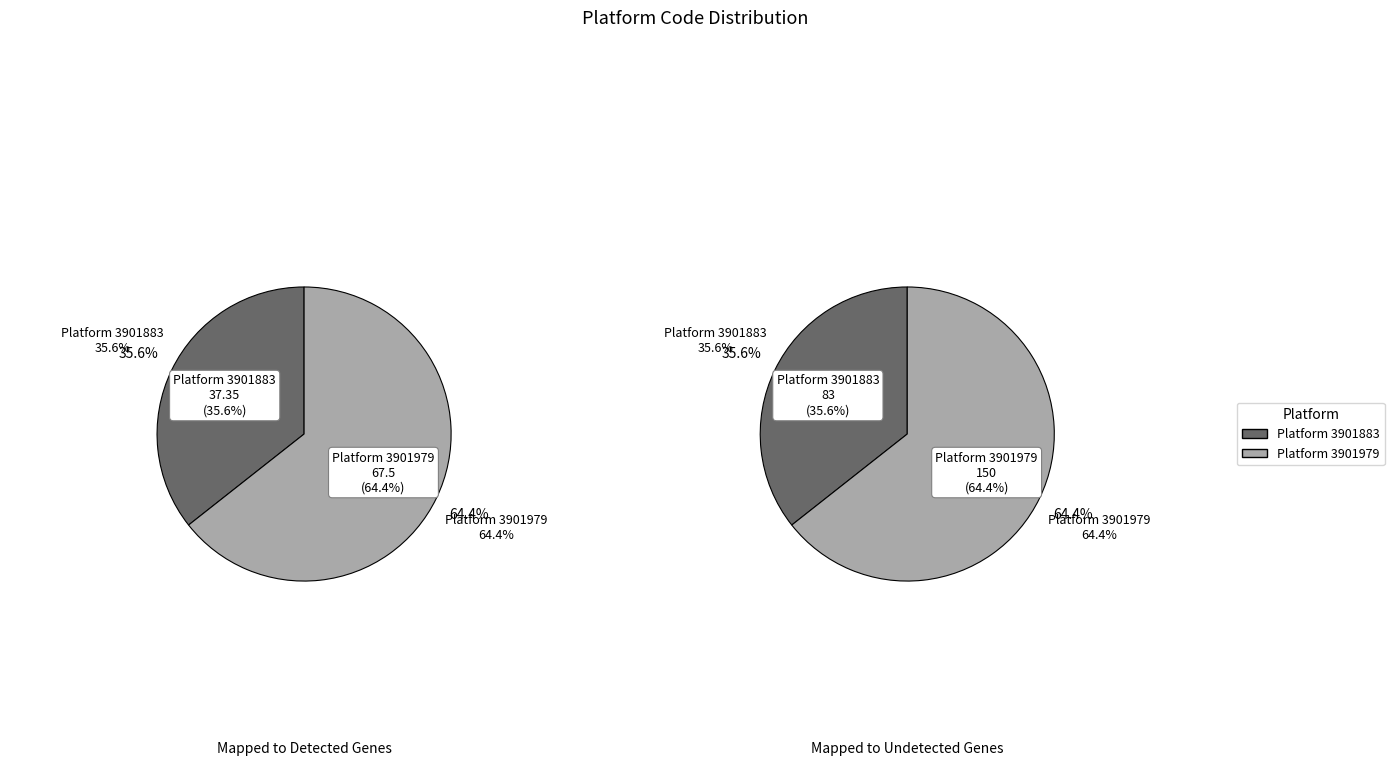

Does 3901979 account for over 50% of the chart?

Yes